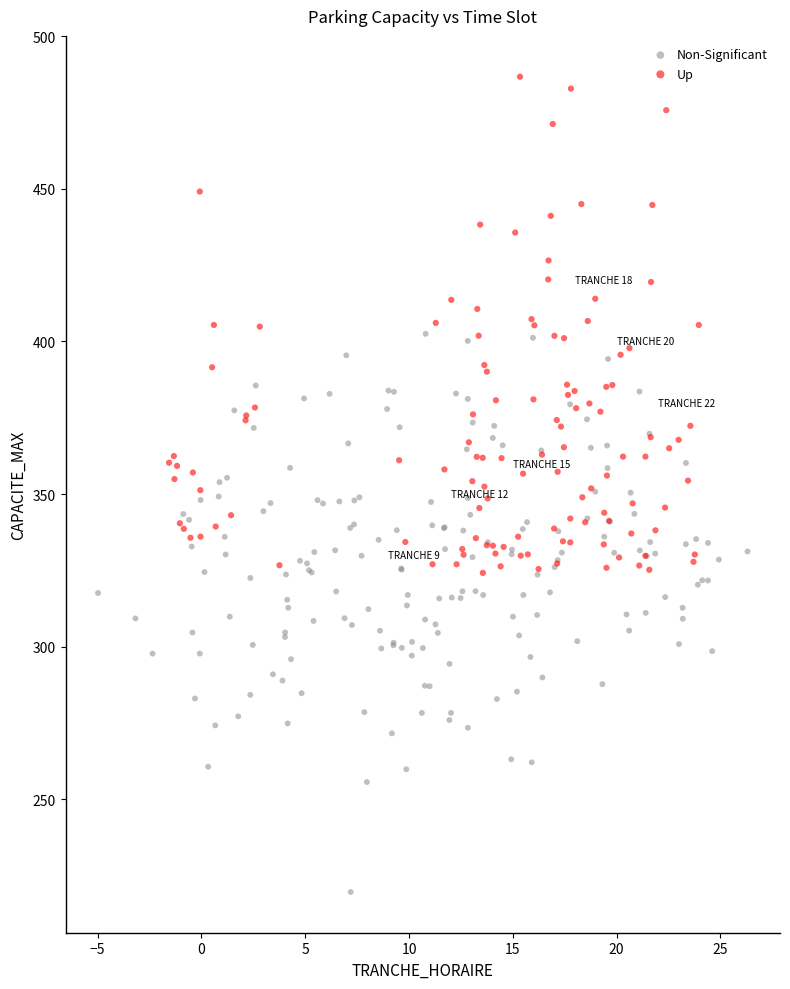

Which series has the widest spread of Y values?

Non-Significant